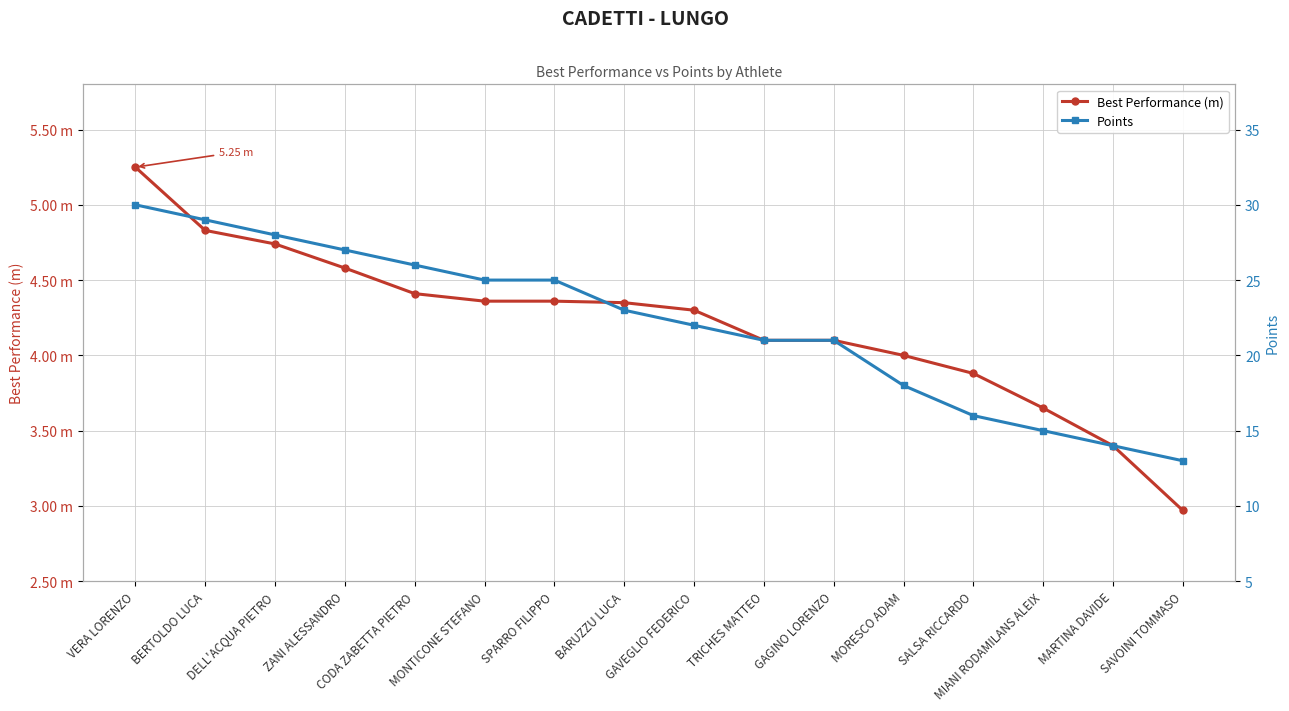

Reading left to right, extract all data points from this chart.

Best Performance (m): 5.2	4.8	4.7	4.6	4.4	4.4	4.4	4.3	4.3	4.1	4.1	4.0	3.9	3.6	3.4	3.0
Points: 30.0	29.0	28.0	27.0	26.0	25.0	25.0	23.0	22.0	21.0	21.0	18.0	16.0	15.0	14.0	13.0